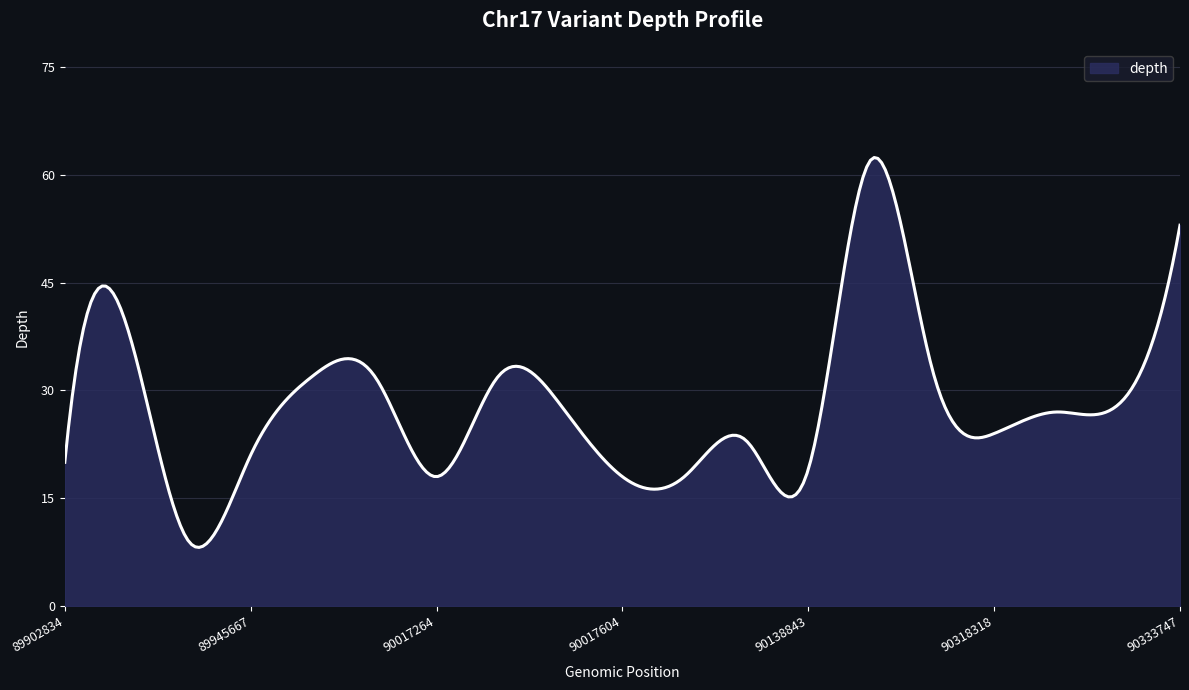

What is the difference between the maximum and minimum values?

54.3